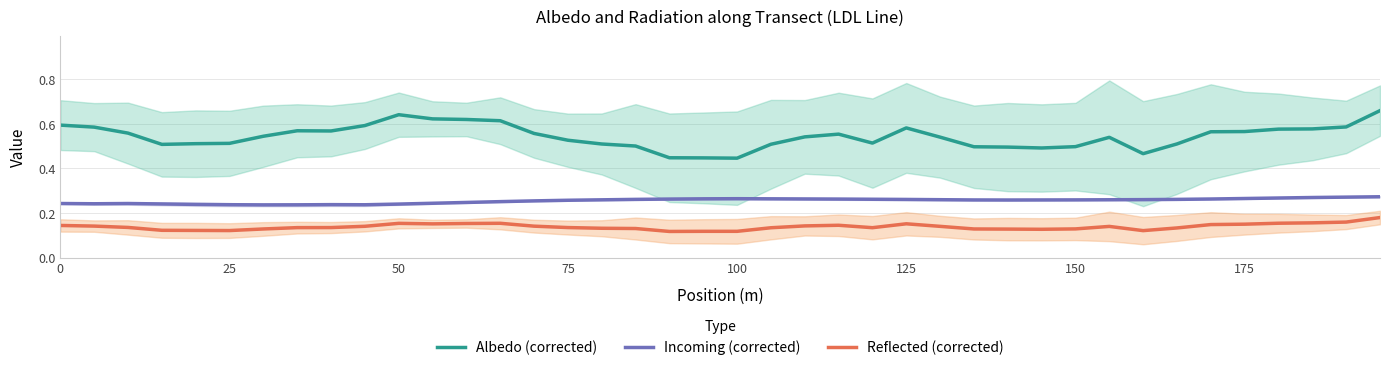

Does the chart have visible grid lines?

Yes